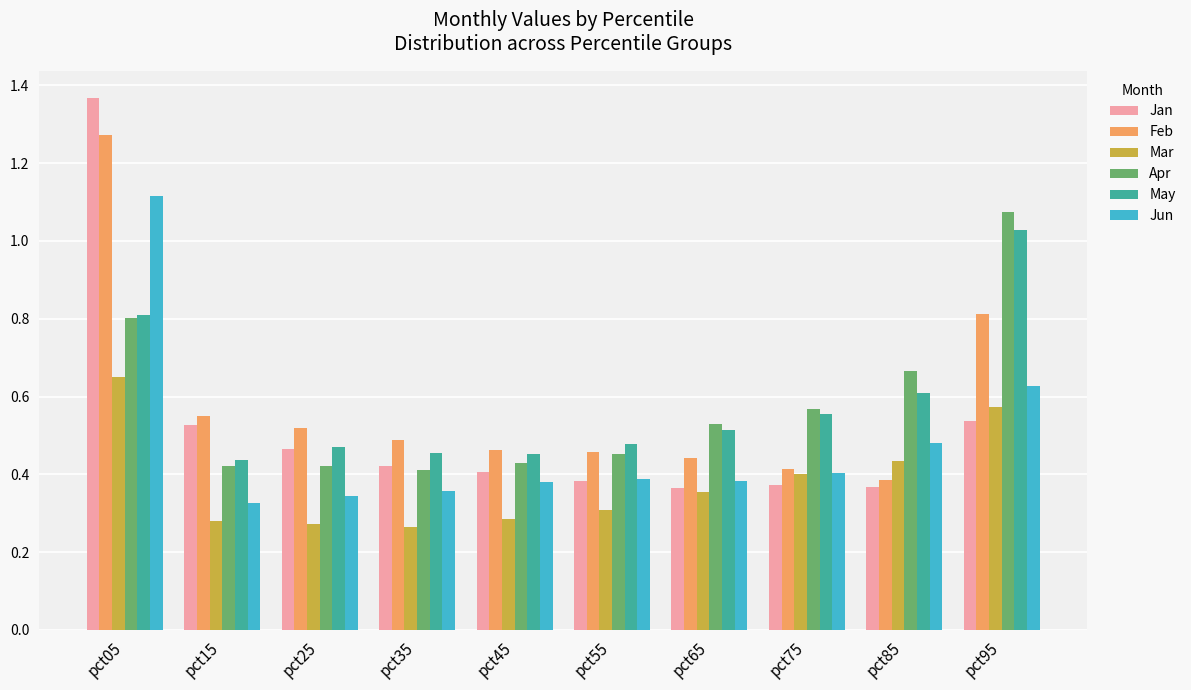

Count the number of categories in the chart.

10